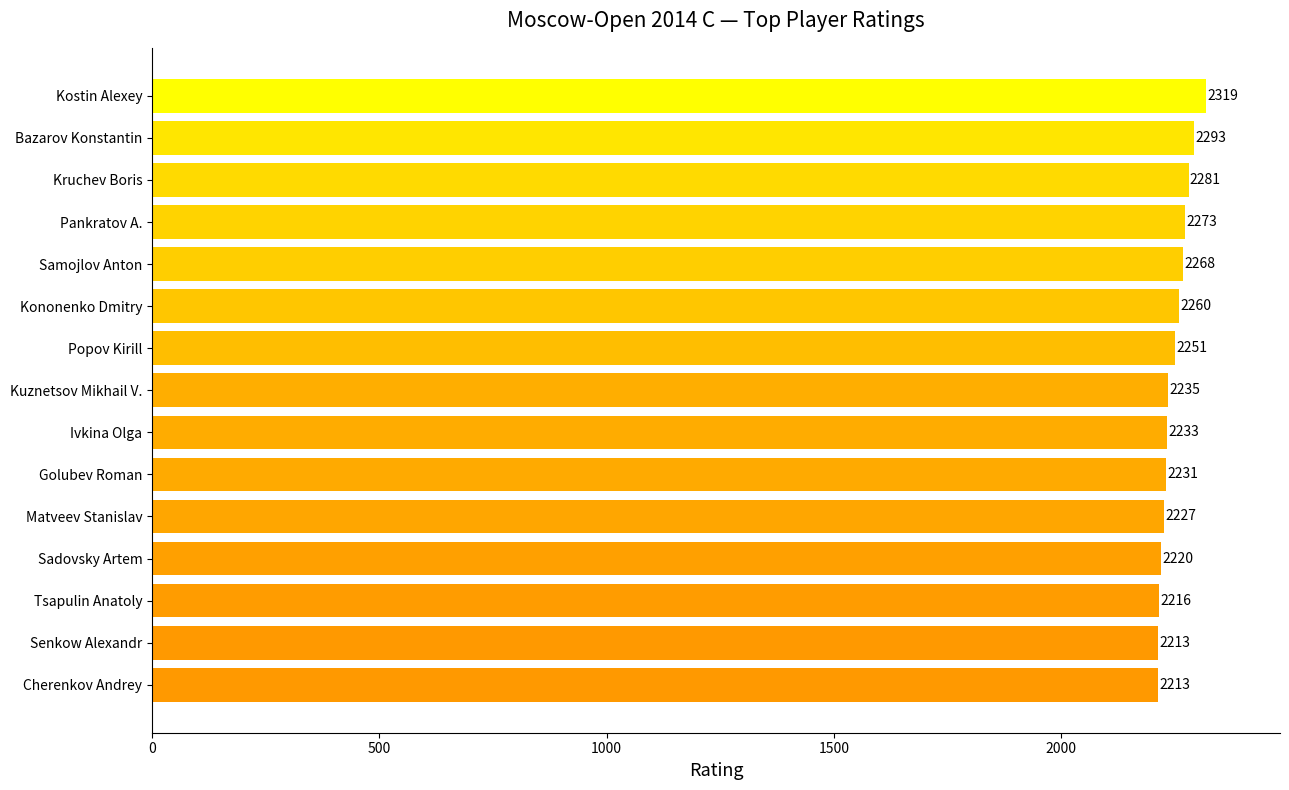

What is the ratio of the value at Kononenko Dmitry to the value at Kruchev Boris?

1.0